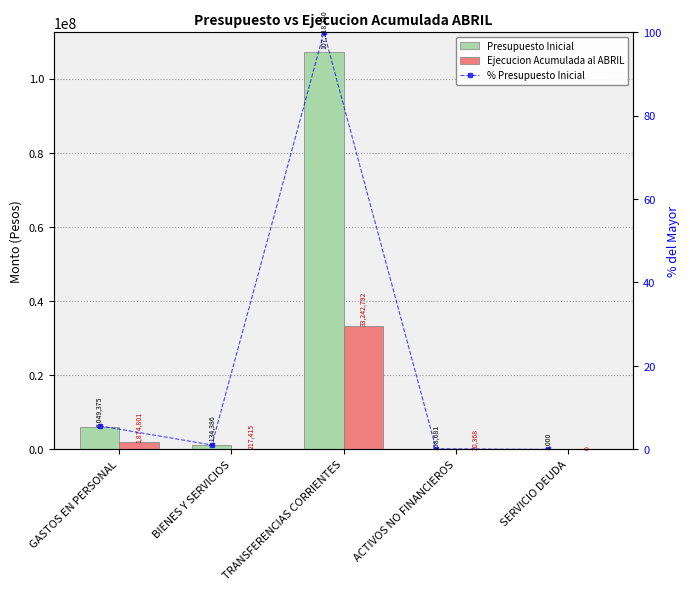

What is the label of the 2nd bar from the right?

ACTIVOS NO FINANCIEROS